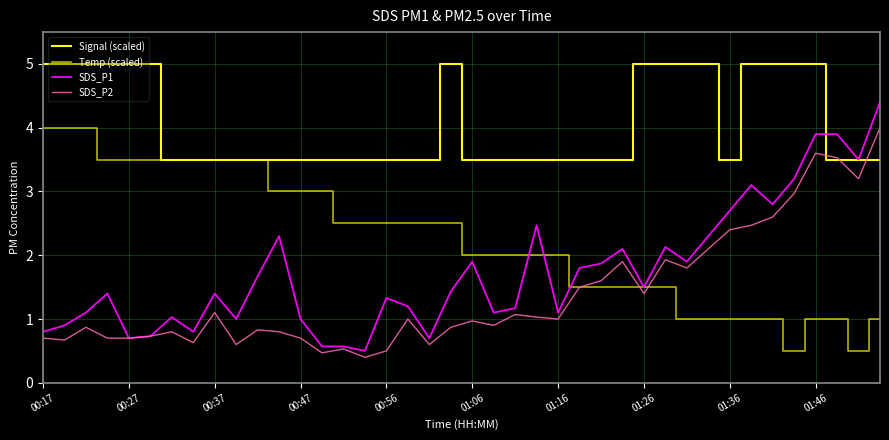

Is this an area chart (filled region under the line)?

No